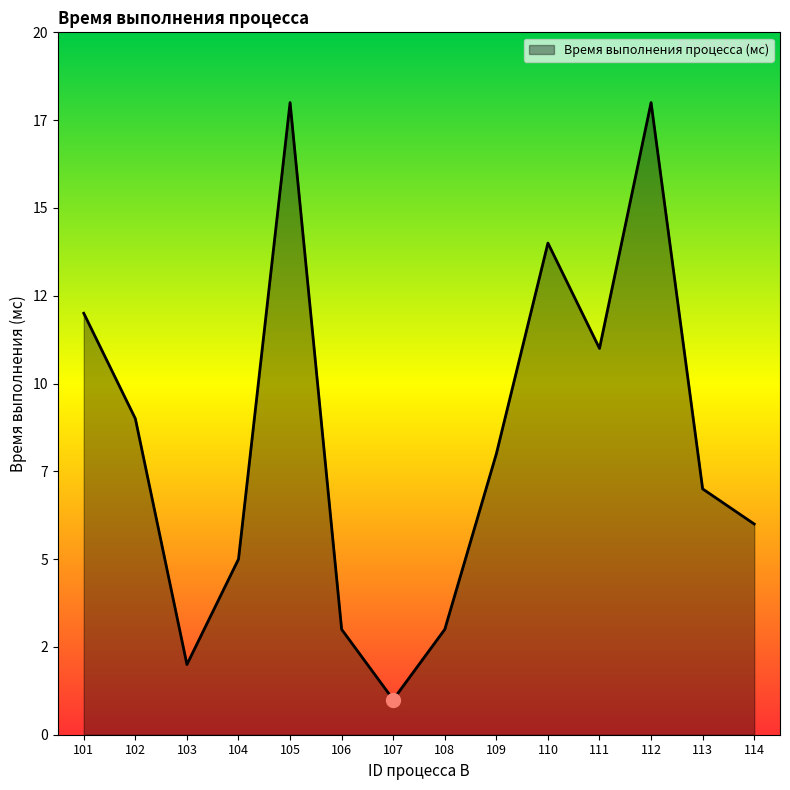

What is the change in value from 101 to 111?

-1